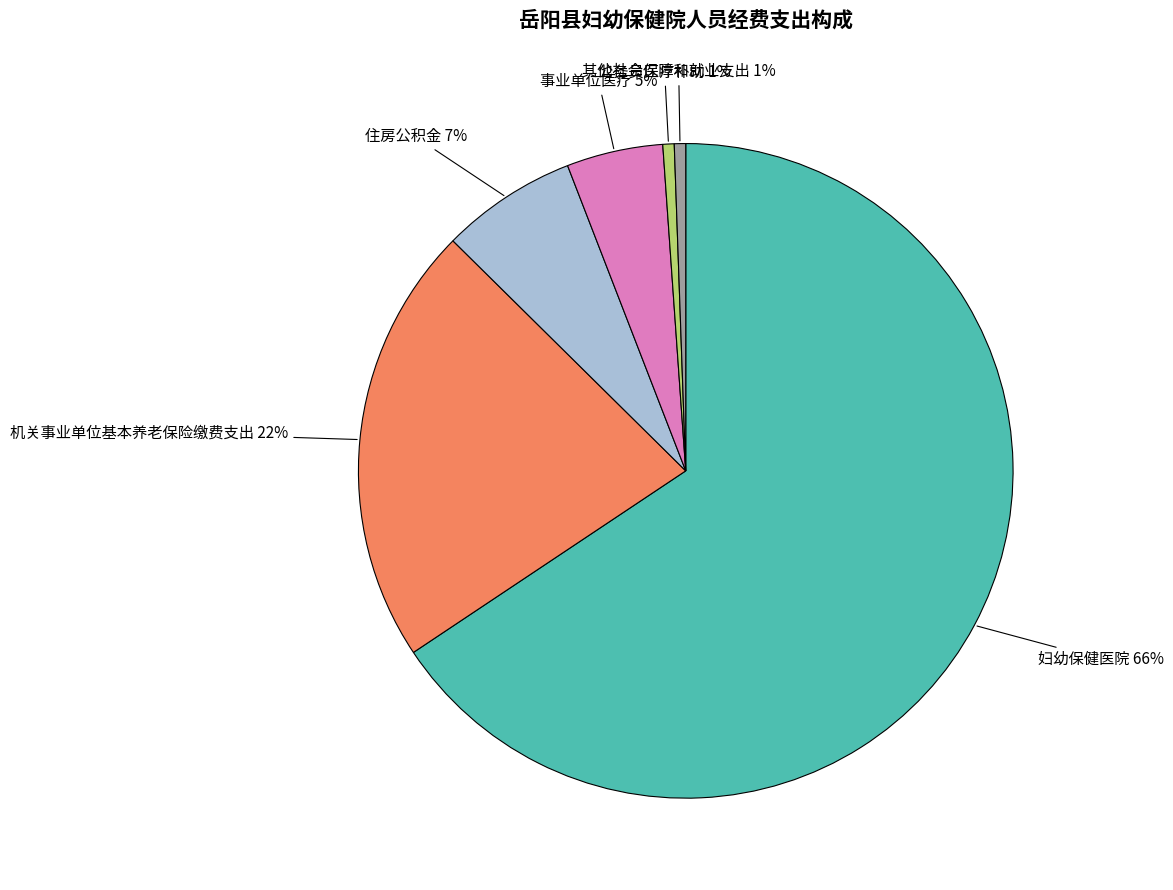

What is the largest slice in the pie chart?

妇幼保健医院